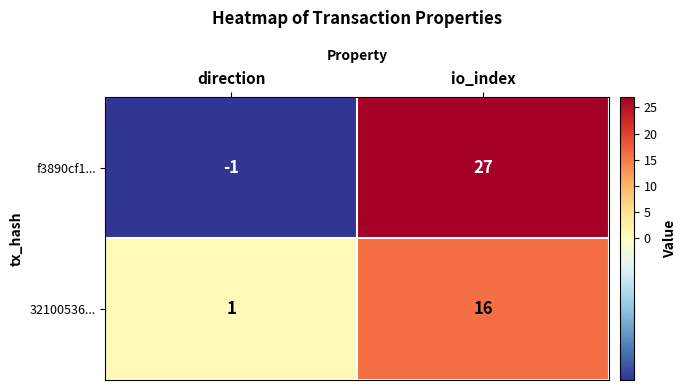

At io_index, list the series in order from smallest to largest.

32100536..., f3890cf1...